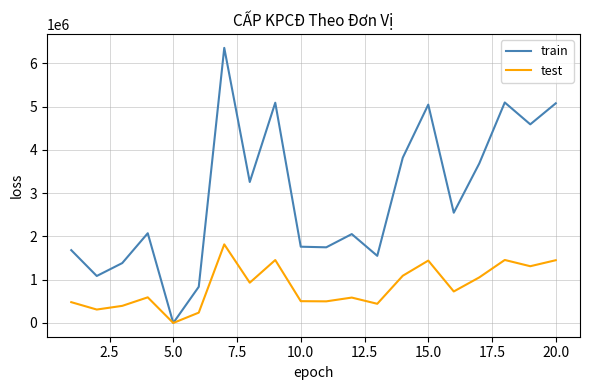

What is the maximum value shown in the chart?

6360386